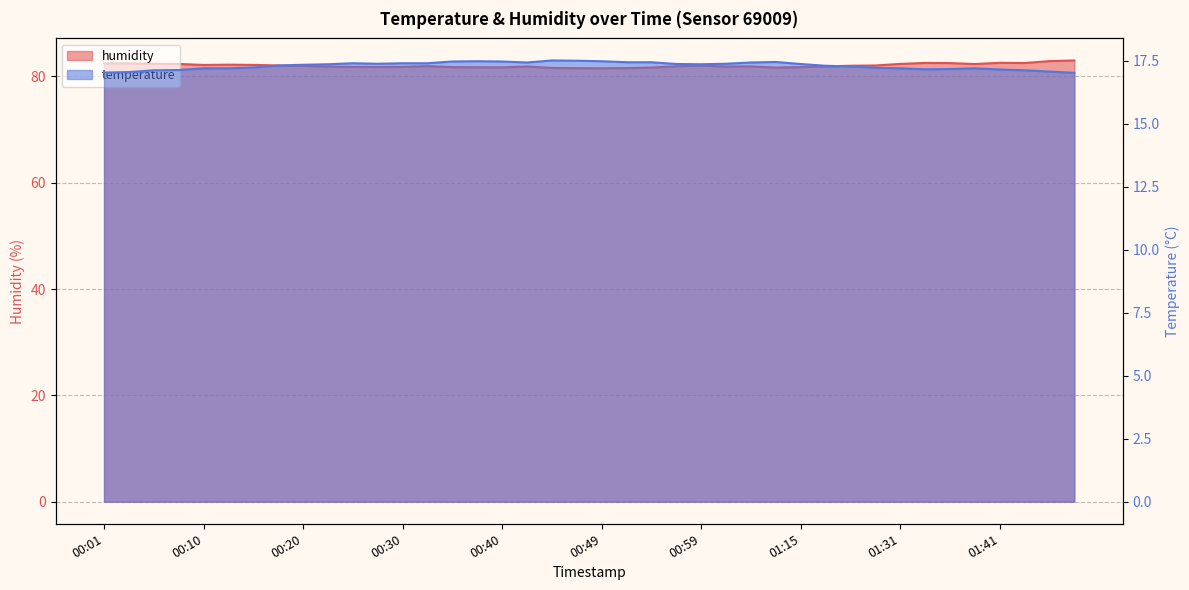

What is the value of the temperature point at the 9th from the left?

17.3